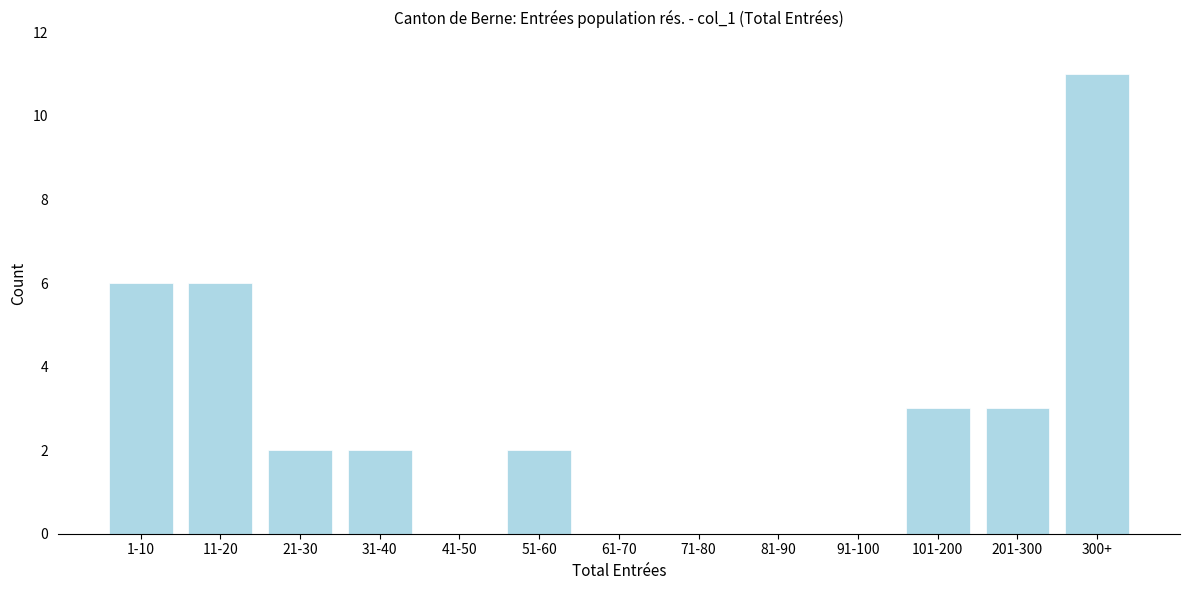

Reading right to left, what are all the values shown in this chart?

300+=11	201-300=3	101-200=3	91-100=0	81-90=0	71-80=0	61-70=0	51-60=2	41-50=0	31-40=2	21-30=2	11-20=6	1-10=6